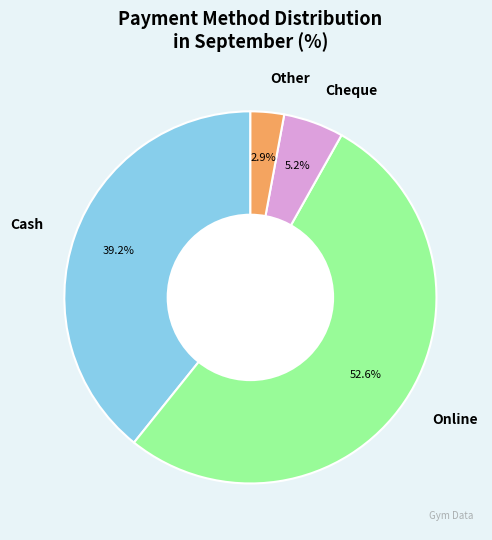

To the nearest percent, what is the average slice percentage?

25%